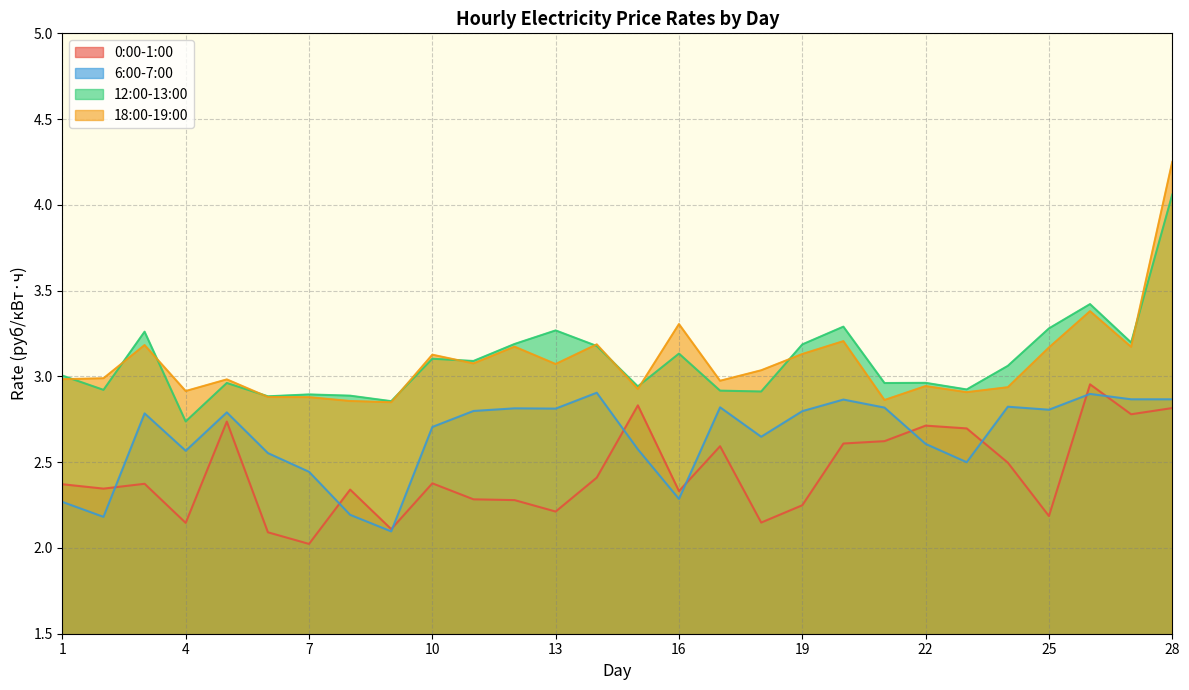

Is it true that 6:00-7:00 equals 2.9 at 28?

True